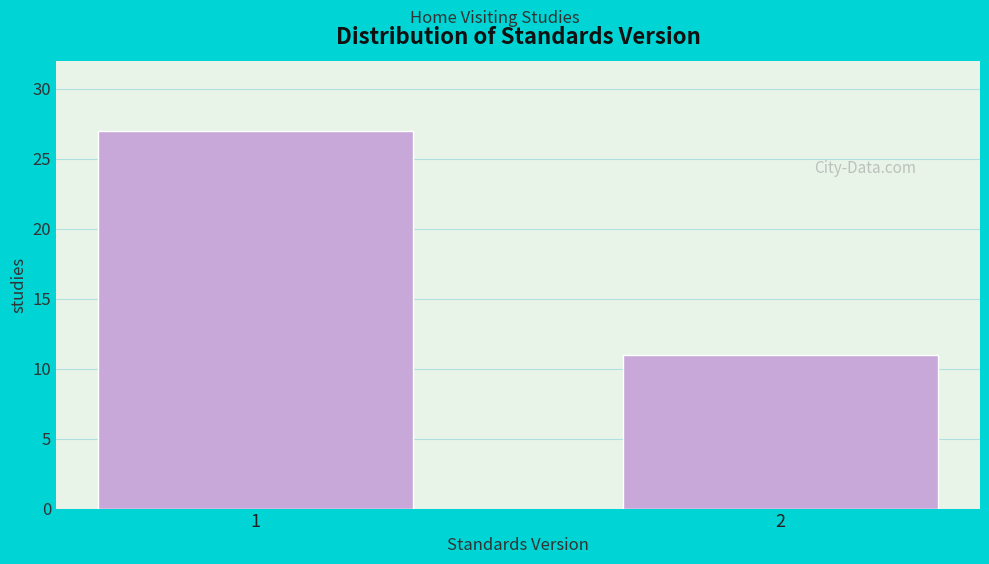

Reading right to left, transcribe all the data shown in this chart.

2=11	1=27